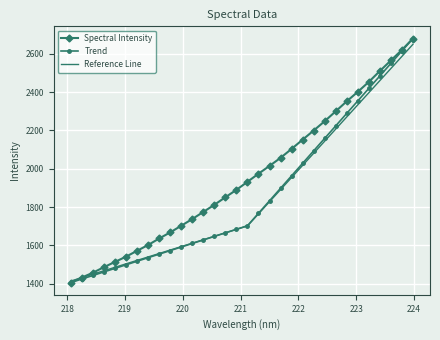

What is the lowest value of the Reference Line series?

1413.0